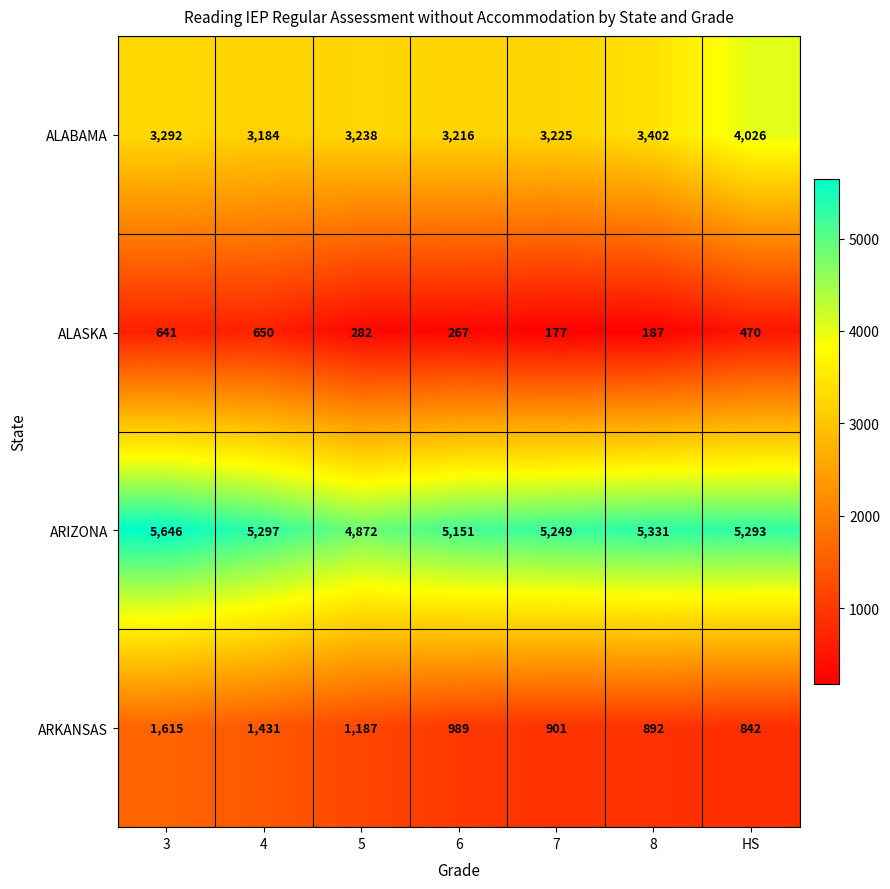

Is it true that ALASKA equals 209 at HS?

False